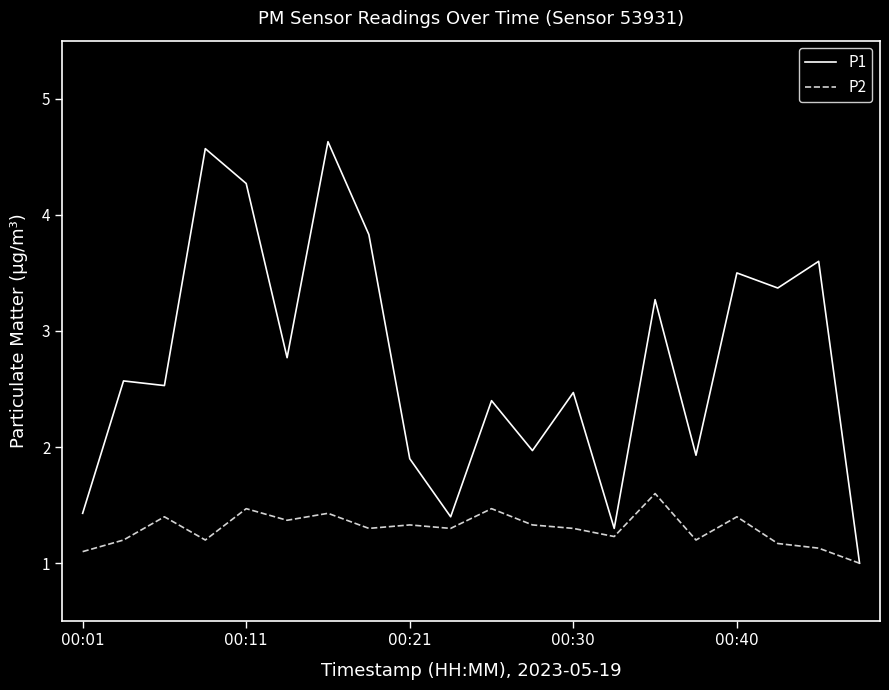

Rank the series by their average value, from lowest to highest.

P2, P1